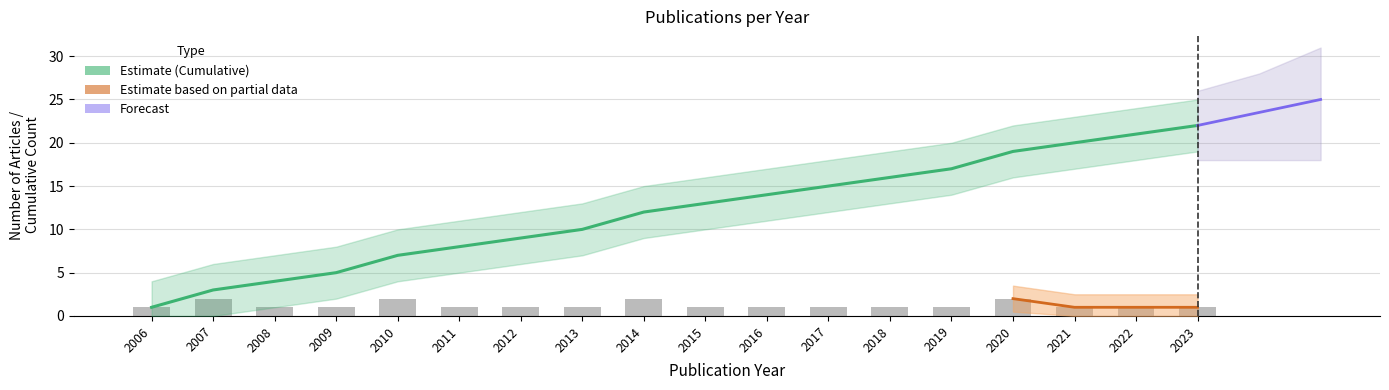

Which series has the largest total across all categories?

Cumulative Count